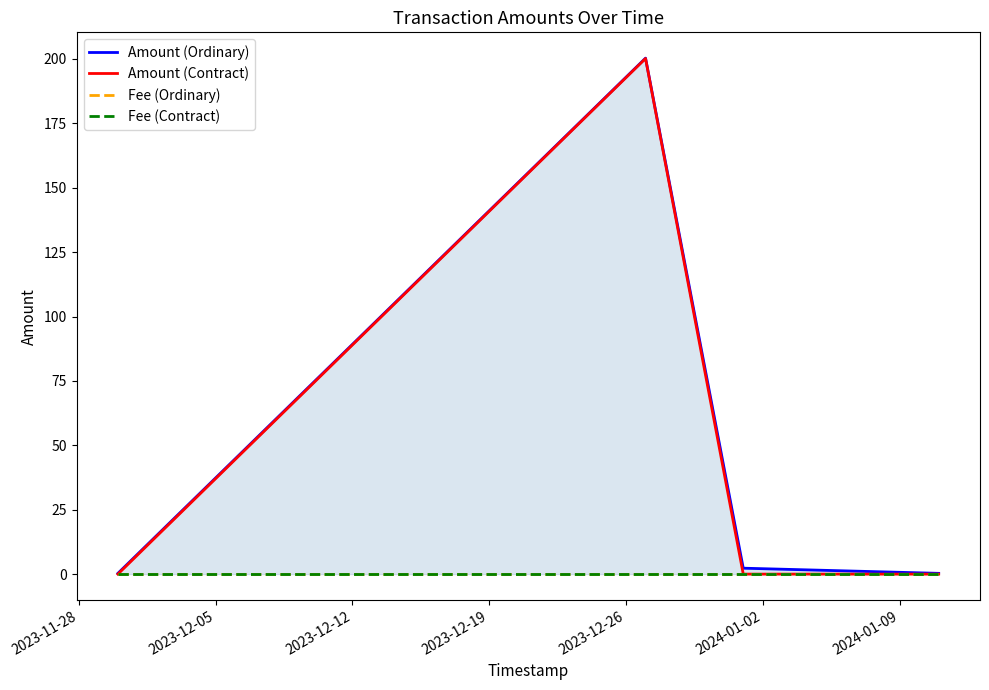

At 2023-12-05, list the series in order from smallest to largest.

Fee (Contract), Fee (Ordinary), Amount (Contract), Amount (Ordinary)